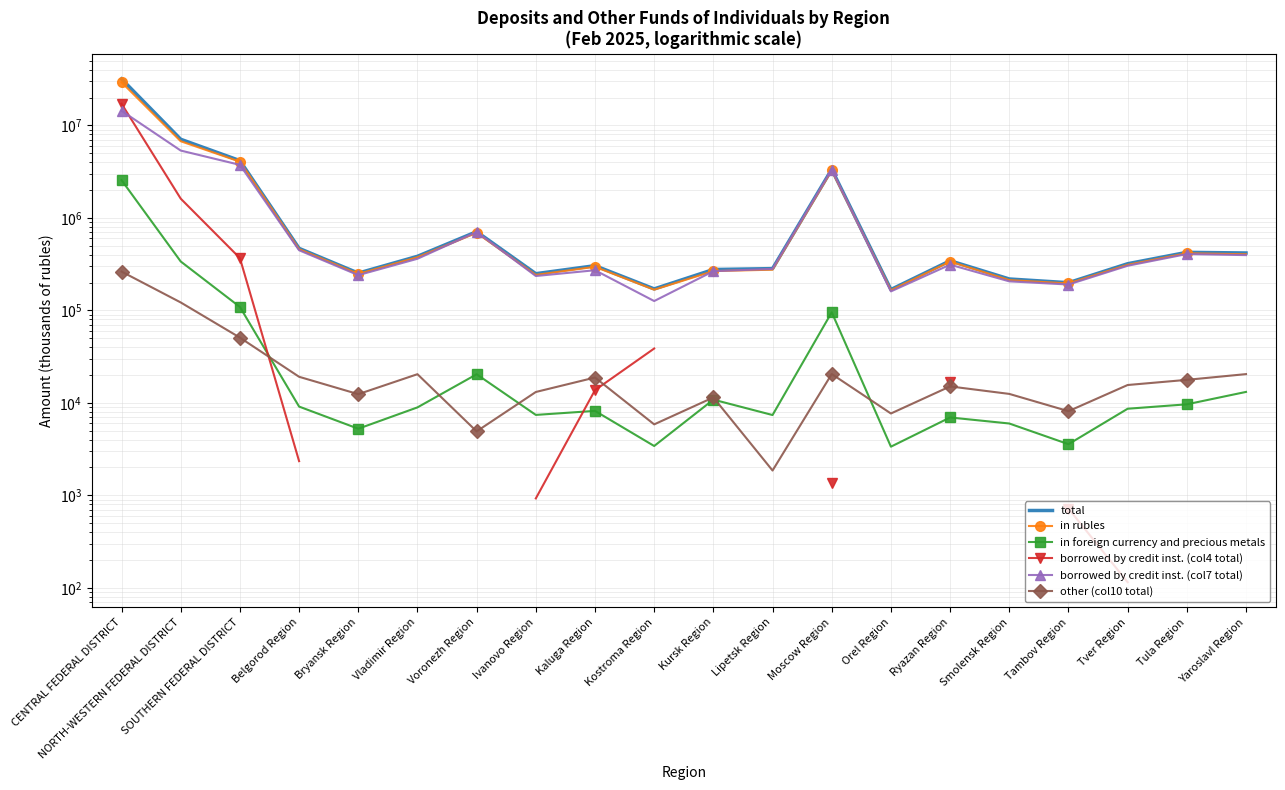

Rank the series at Belgorod Region from lowest to highest value.

borrowed by credit inst. (col4 total), in foreign currency and precious metals, other (col10 total), borrowed by credit inst. (col7 total), in rubles, total